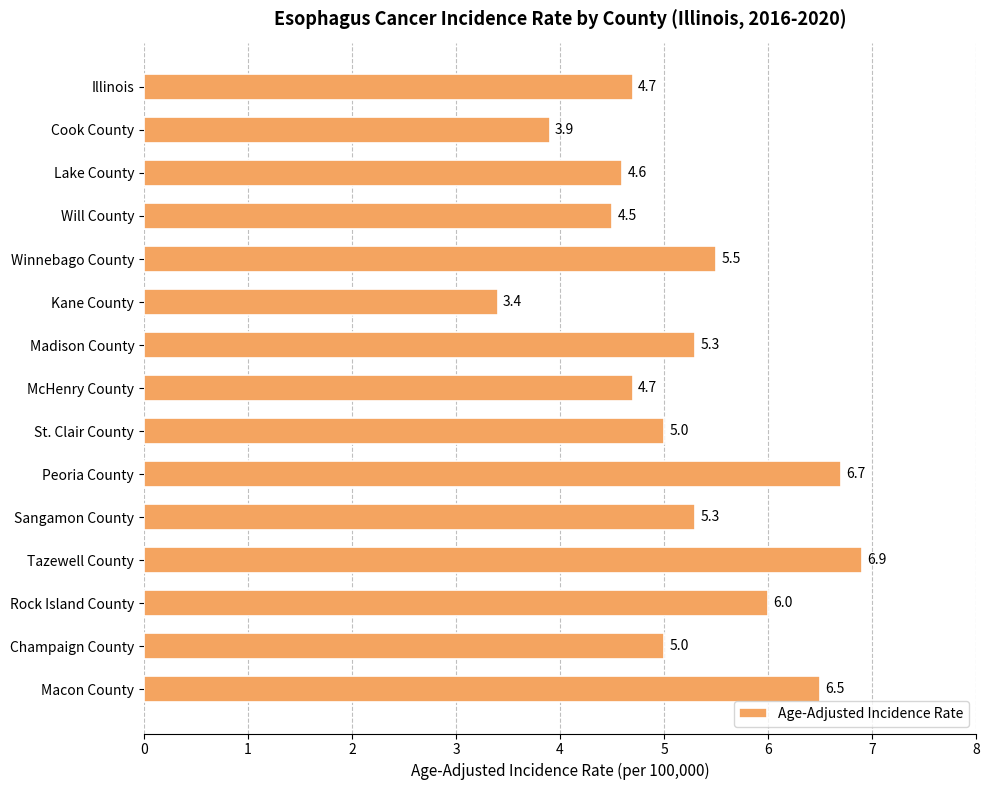

What is the greatest value displayed?

6.9